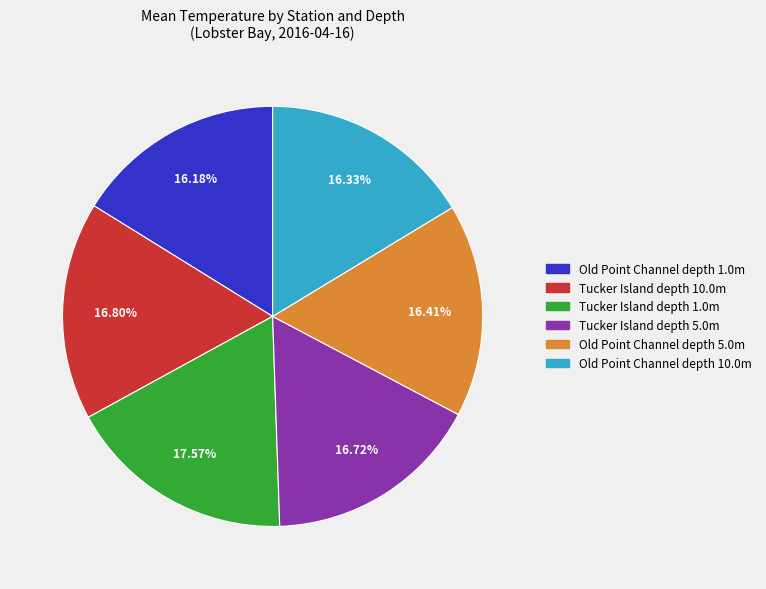

Does any single category account for the majority?

No